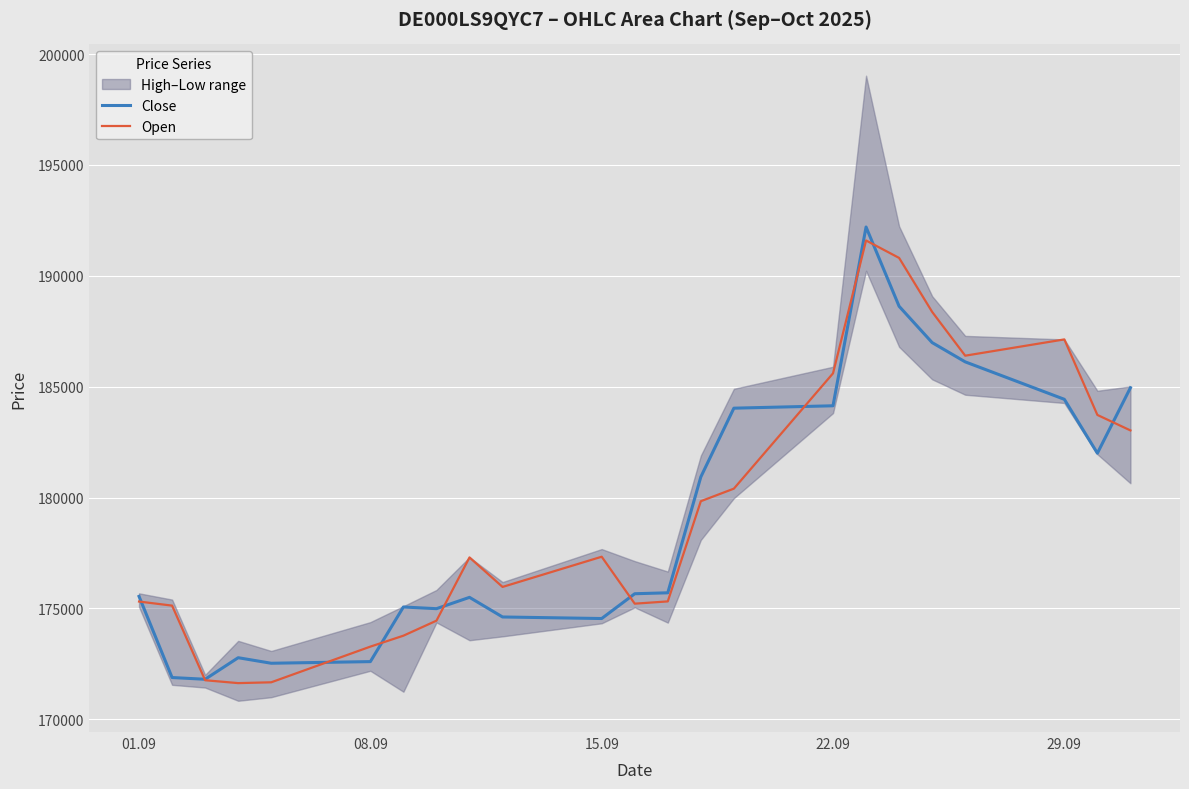

The value of Close at 08.09 is 172600. True or false?

True